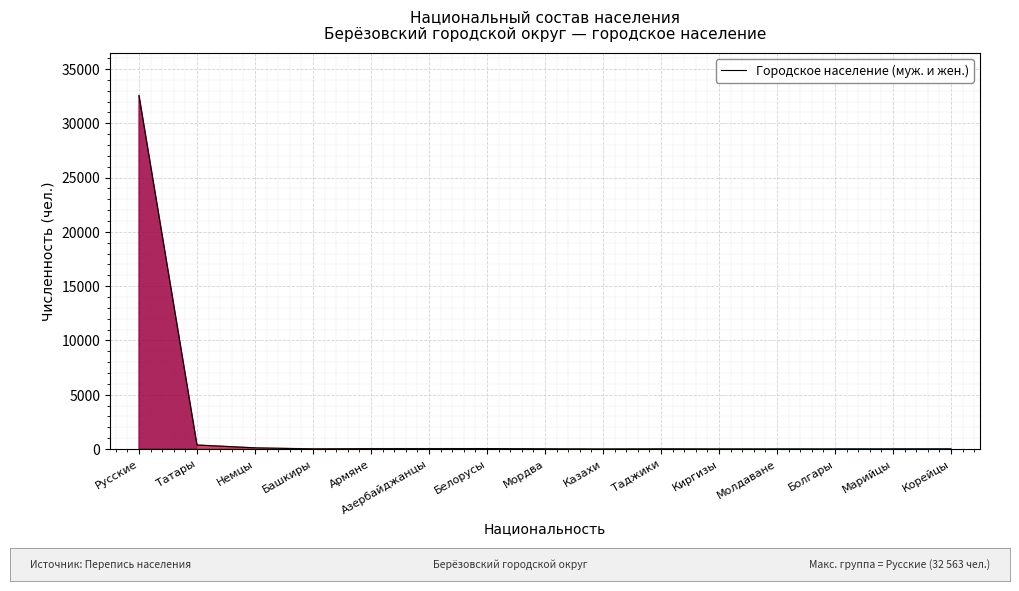

What is the sum of all values?

33235